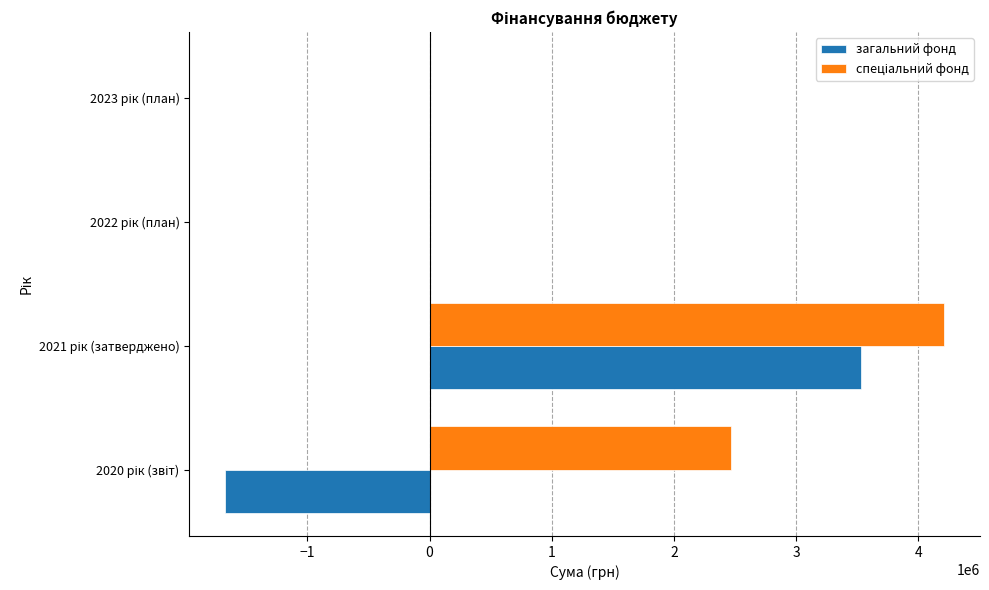

What is the greatest value displayed?

4211364